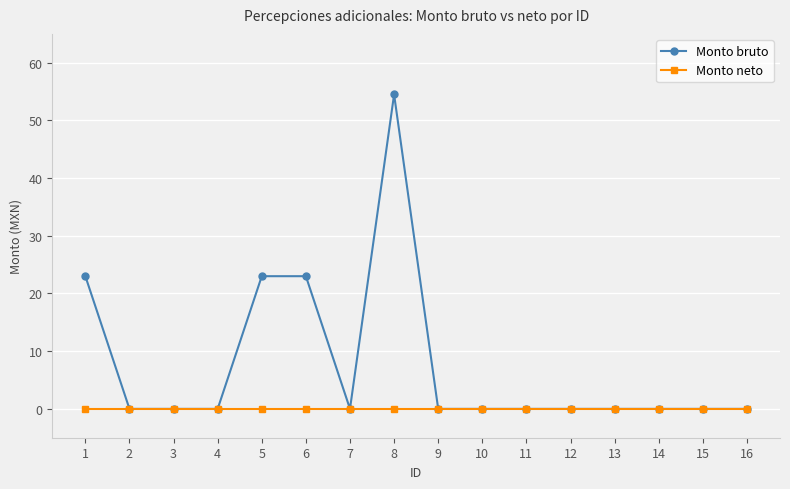

Is it true that Monto neto equals 0.0 at 7?

True